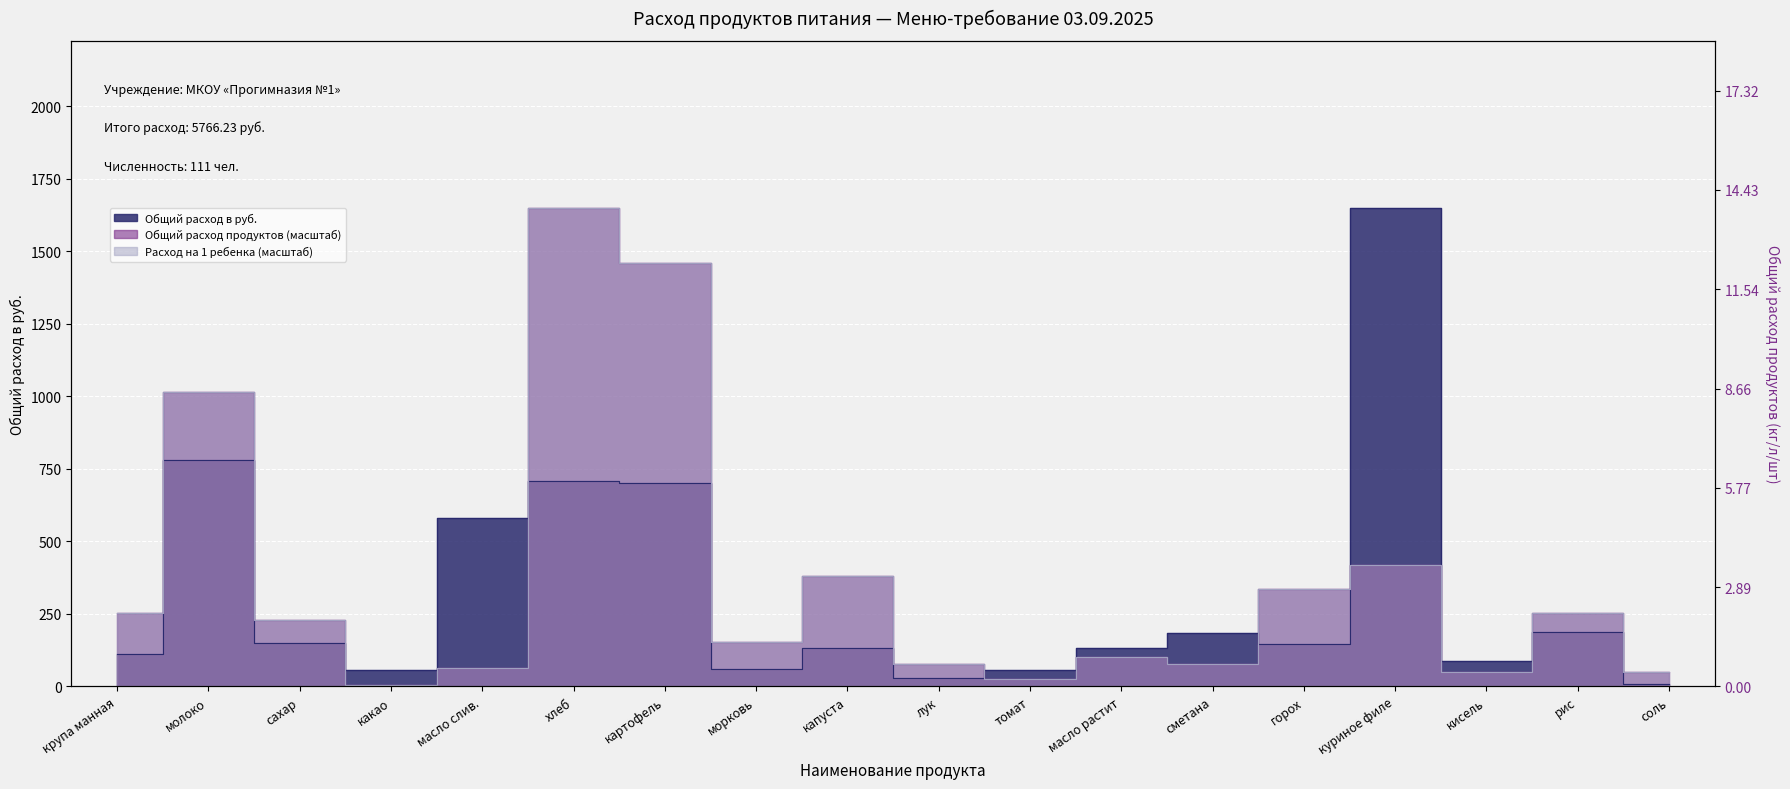

The value of Общий расход продуктов at масло растит is 101.4. True or false?

True